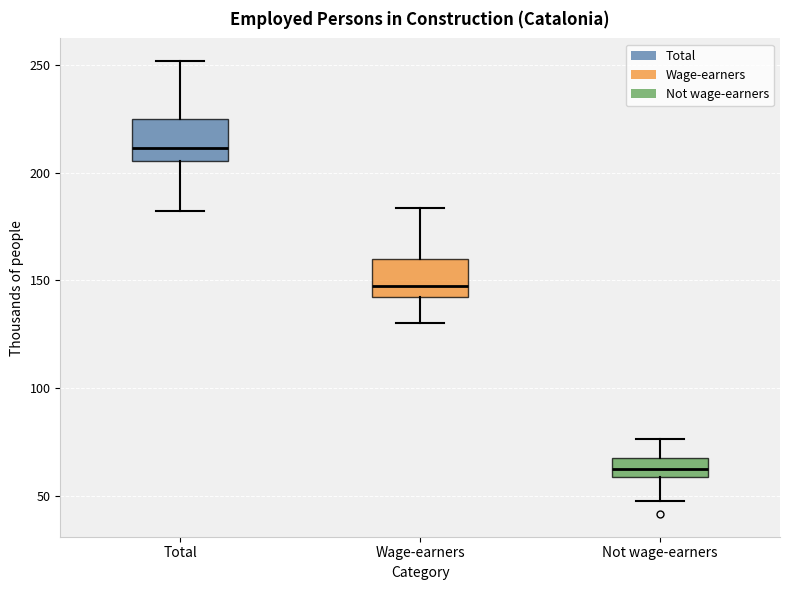

Reading left to right, transcribe this box plot: for each box, give where its median line is, the range the box spans, and where its two whiskers end, as read against the y-axis. The values are not printed on the chart, so give them approximately, as read against the axis.

Total: median 210, box 205 to 225, whiskers 180 to 250
Wage-earners: median 145, box 140 to 160, whiskers 130 to 185
Not wage-earners: median 60 (inside the box), box 60 to 70, whiskers 50 to 75